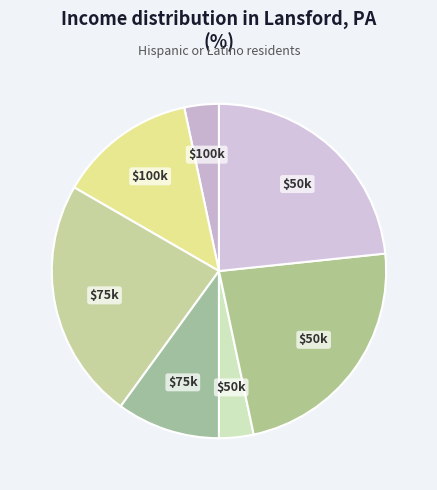

How many segments does this pie chart have?

7